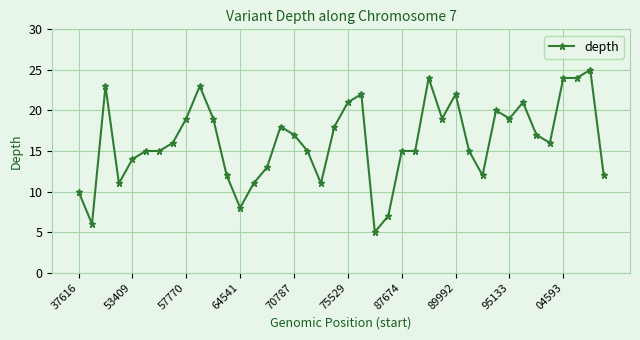

What is the maximum value shown in the chart?

25